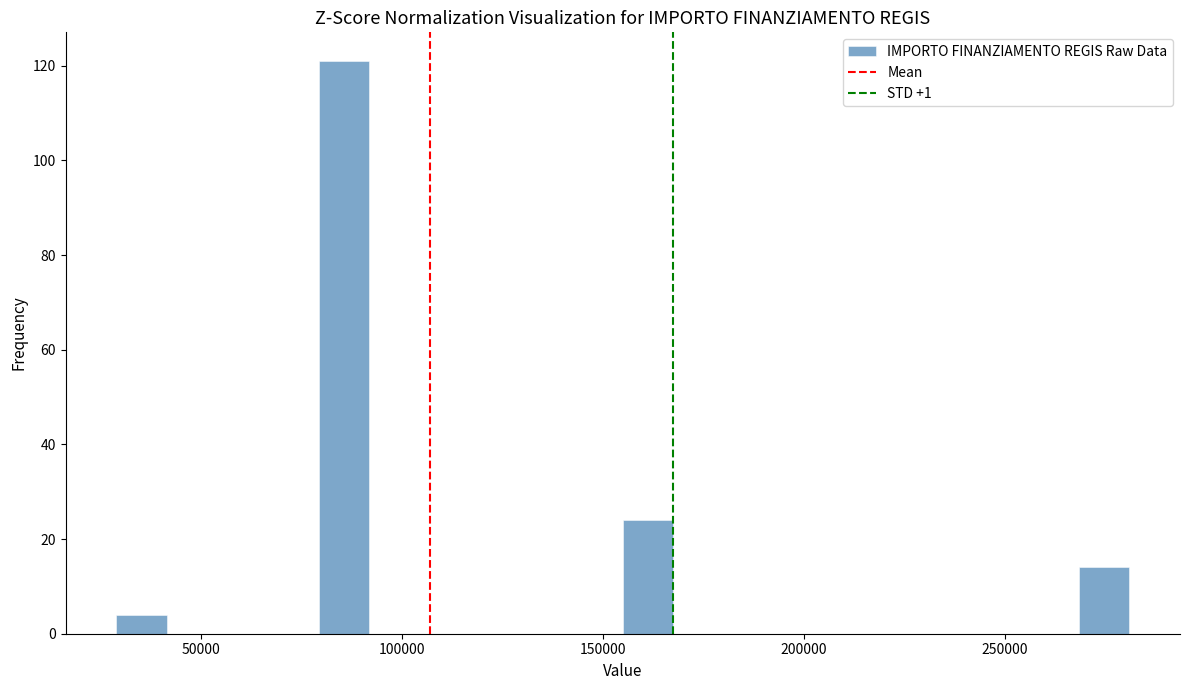

Read against the x-axis, roughly where is the centre of the tallest bar?

85000